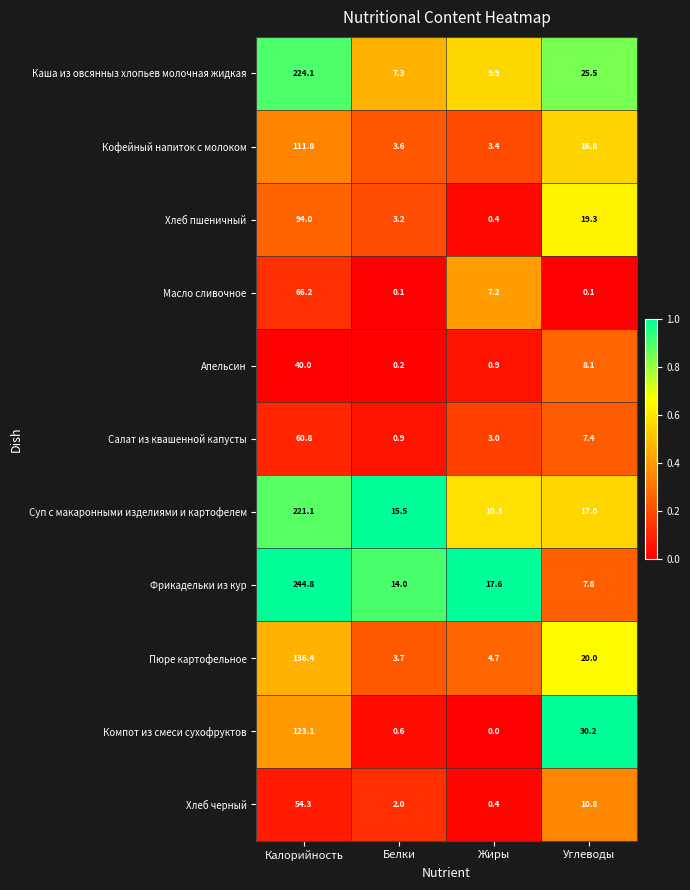

The value of Компот из смеси сухофруктов at Жиры is 0.0. True or false?

True